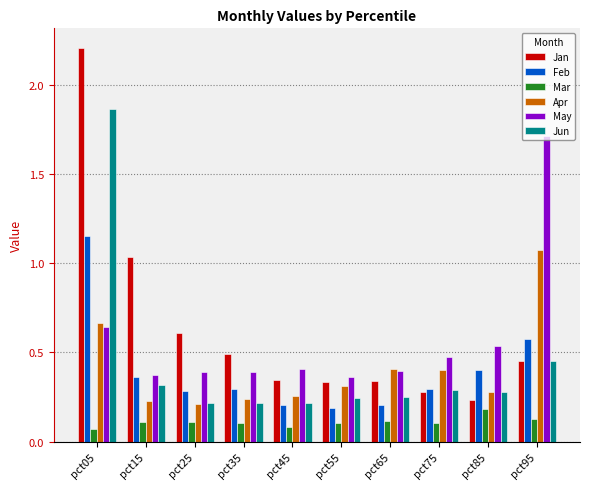

True or false: Jan has a value of 0.3 at pct65.

True